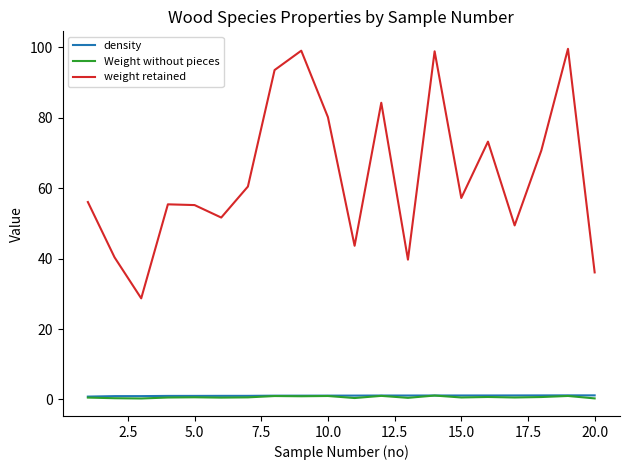

True or false: weight retained and density intersect in this chart.

False